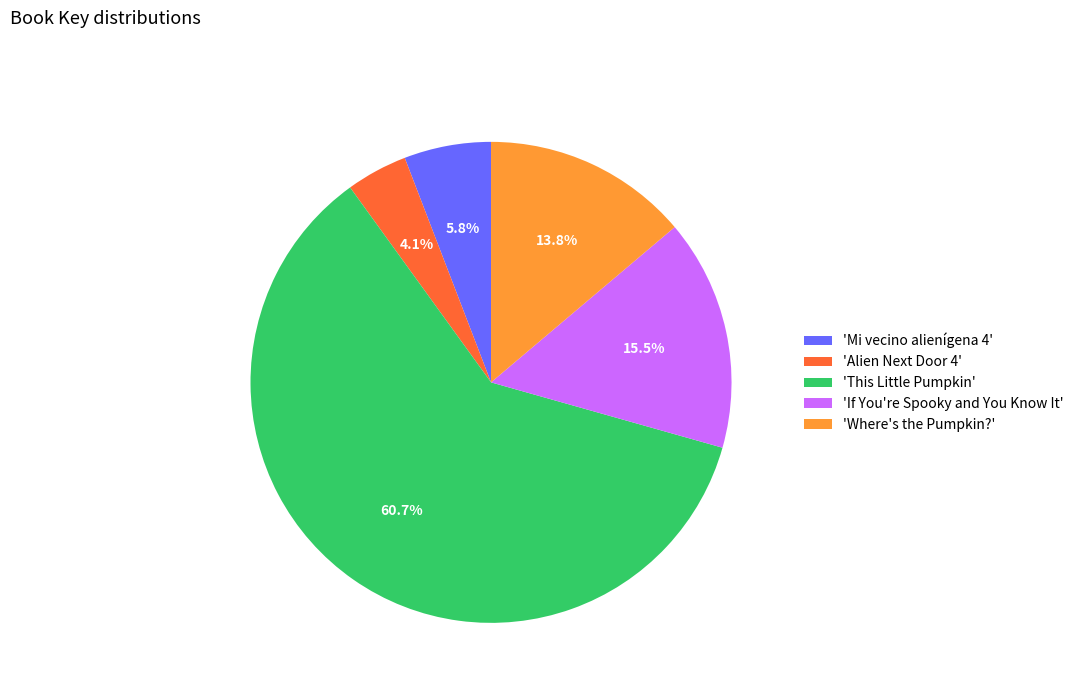

Is there a majority slice in this chart?

Yes